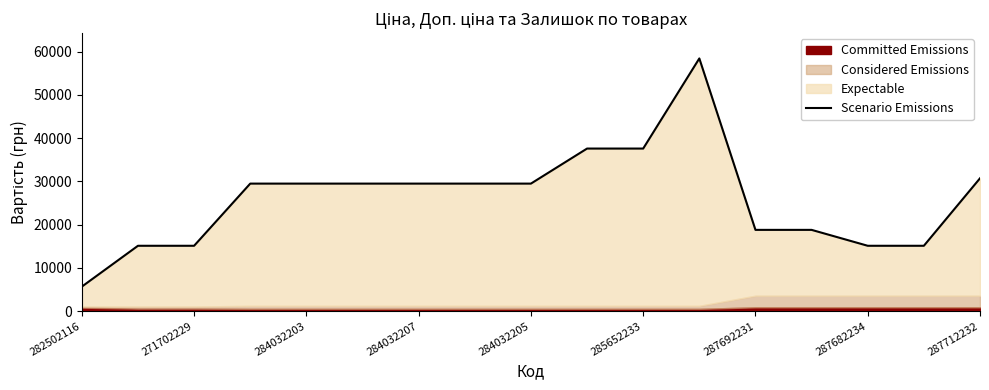

Reading left to right, what are all the values shown in this chart?

5673.8	15120.0	15120.0	29491.5	29491.5	29491.5	29491.5	29491.5	29491.5	37593.6	37593.6	58426.5	18796.8	18796.8	15120.0	15120.0	30717.1